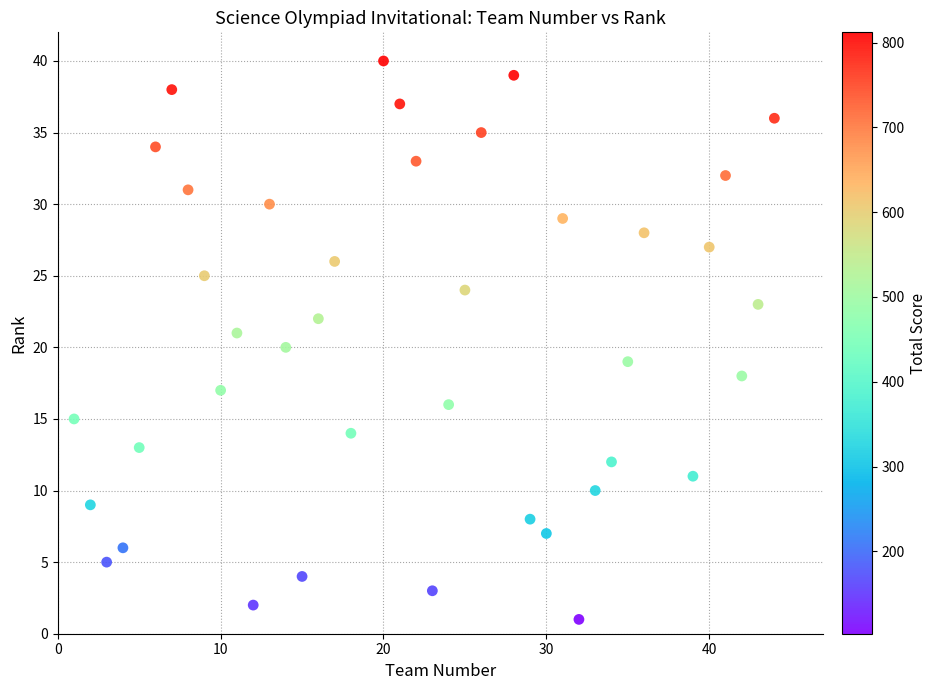

What is the range of Y values (max minus min)?

39